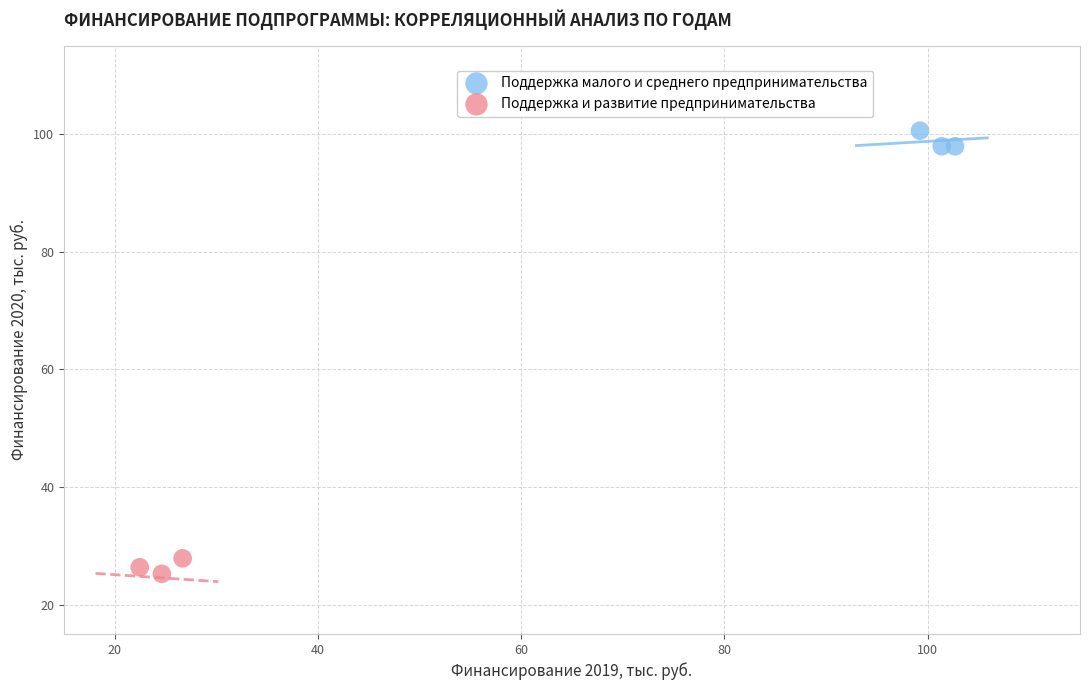

Which series contains the lowest Y value?

Поддержка и развитие предпринимательства